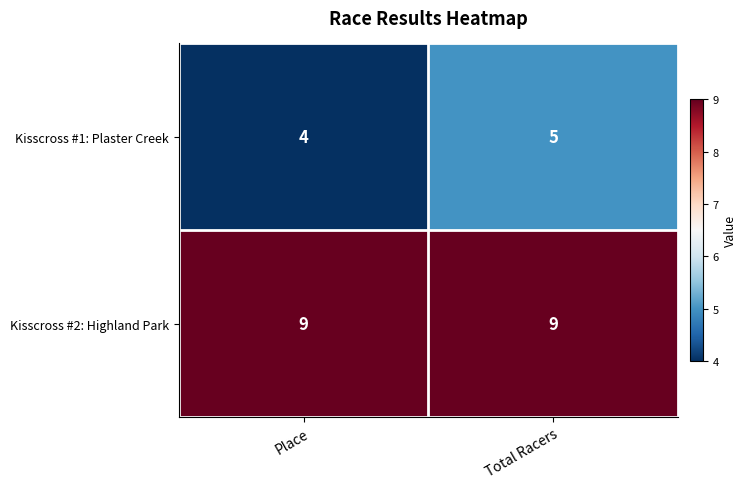

List the series in order of their overall mean, highest first.

Kisscross #2: Highland Park, Kisscross #1: Plaster Creek